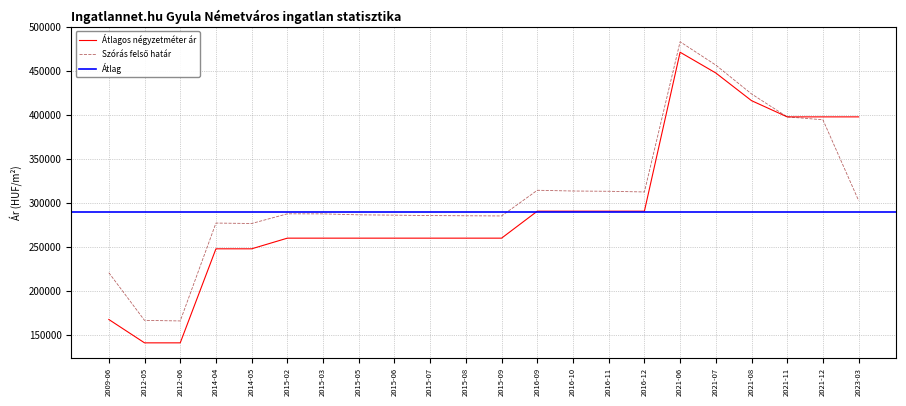

Which series has the largest total across all categories?

Szórás felső határ